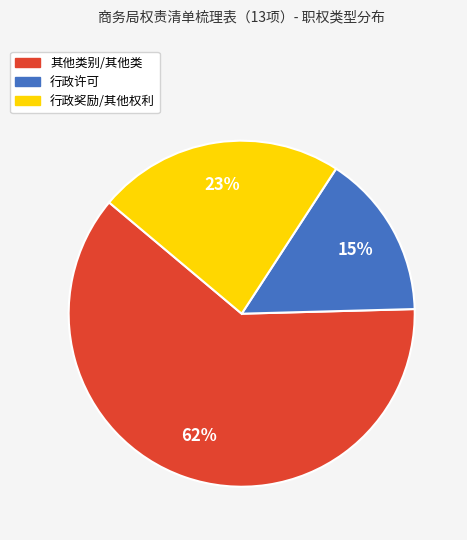

Rank the categories by value from lowest to highest.

行政许可, 行政奖励/其他权利, 其他类别/其他类